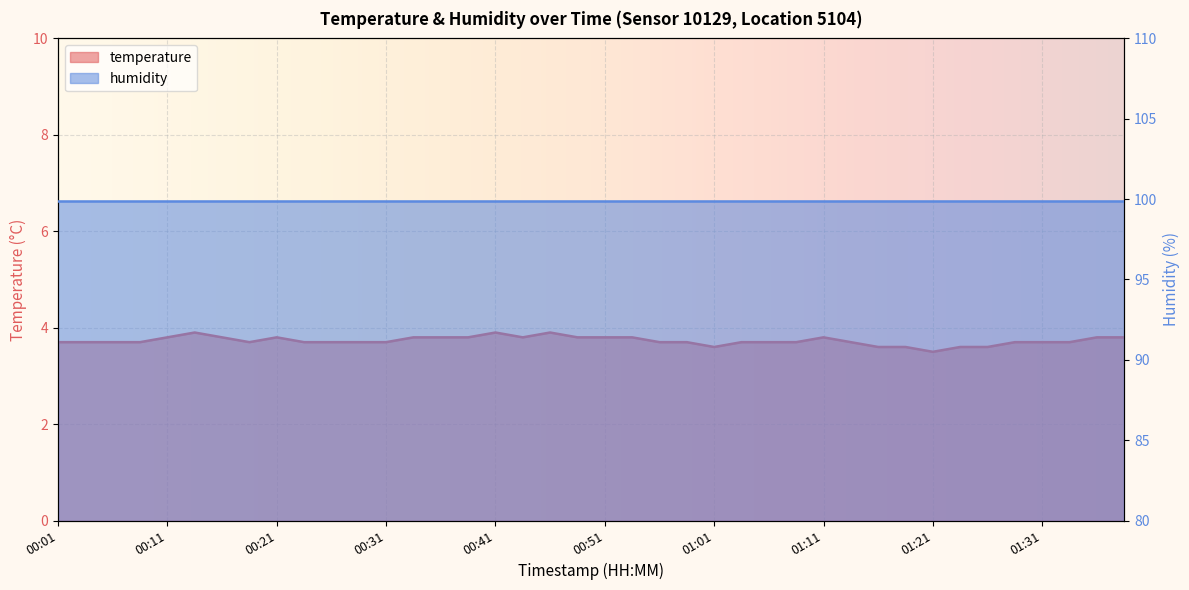

At which category does the data reach its first local peak?

00:13